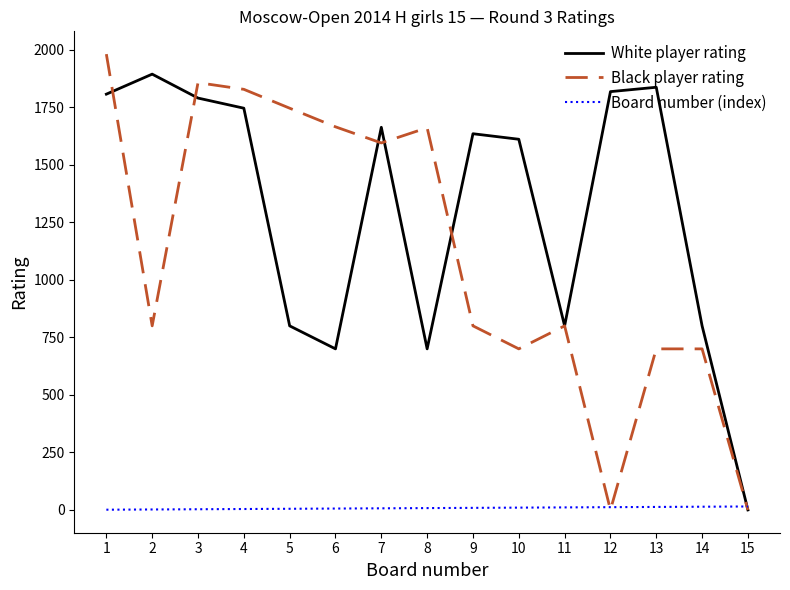

Where does the White player rating series first go above 1635?

1